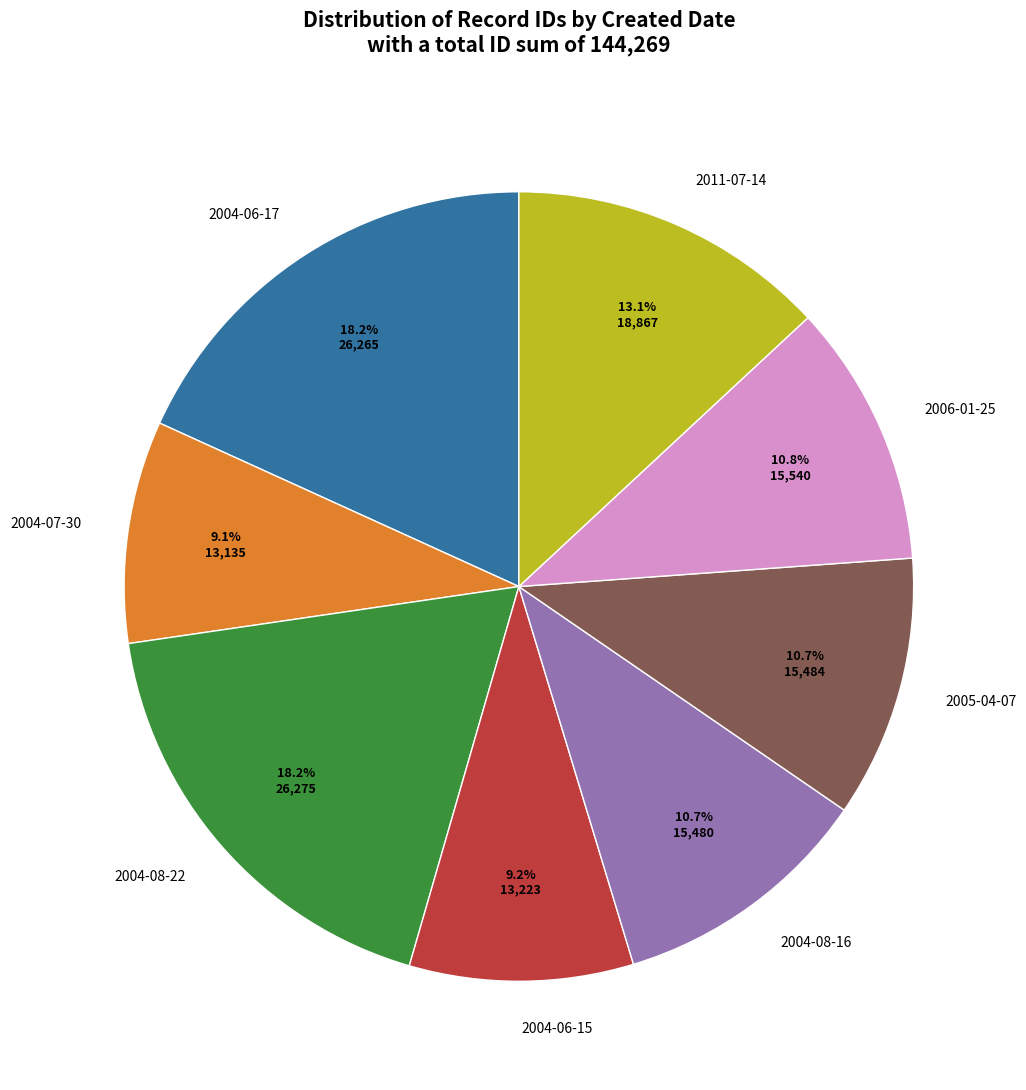

To the nearest percent, what portion does 2004-06-17 represent?

18%